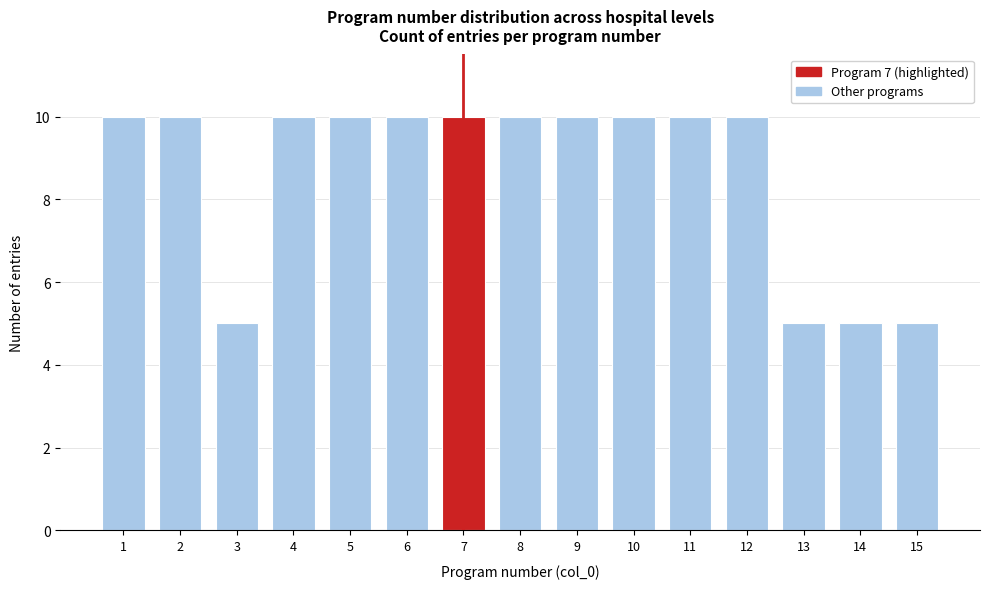

Reading left to right, list all the values displayed in this chart.

1=10	2=10	3=5	4=10	5=10	6=10	7=10	8=10	9=10	10=10	11=10	12=10	13=5	14=5	15=5